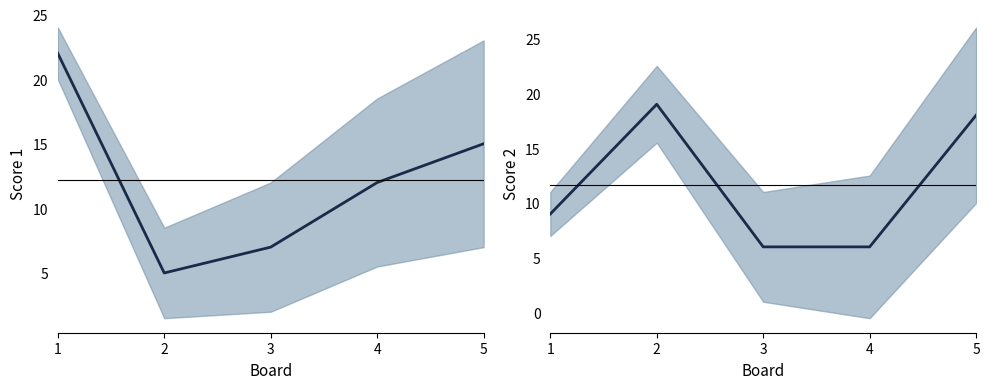

Rank the series by their maximum value, from highest to lowest.

Score 1, Score 2